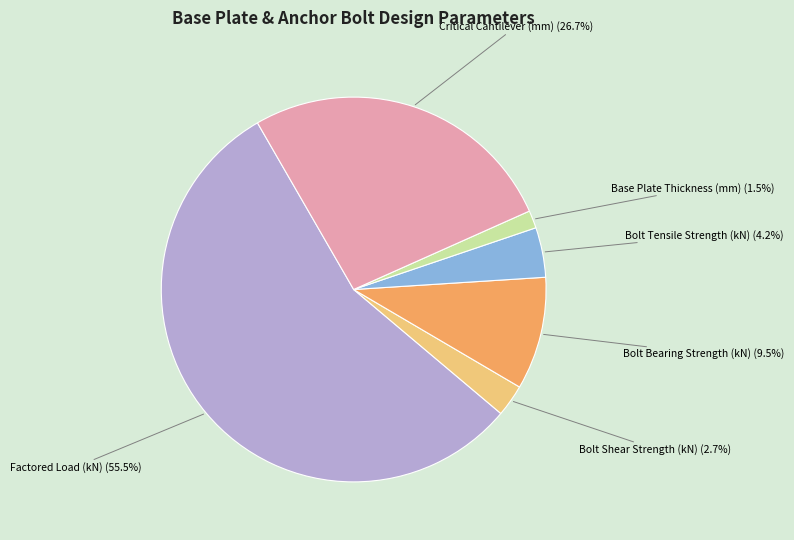

Count the number of slices in the pie.

6